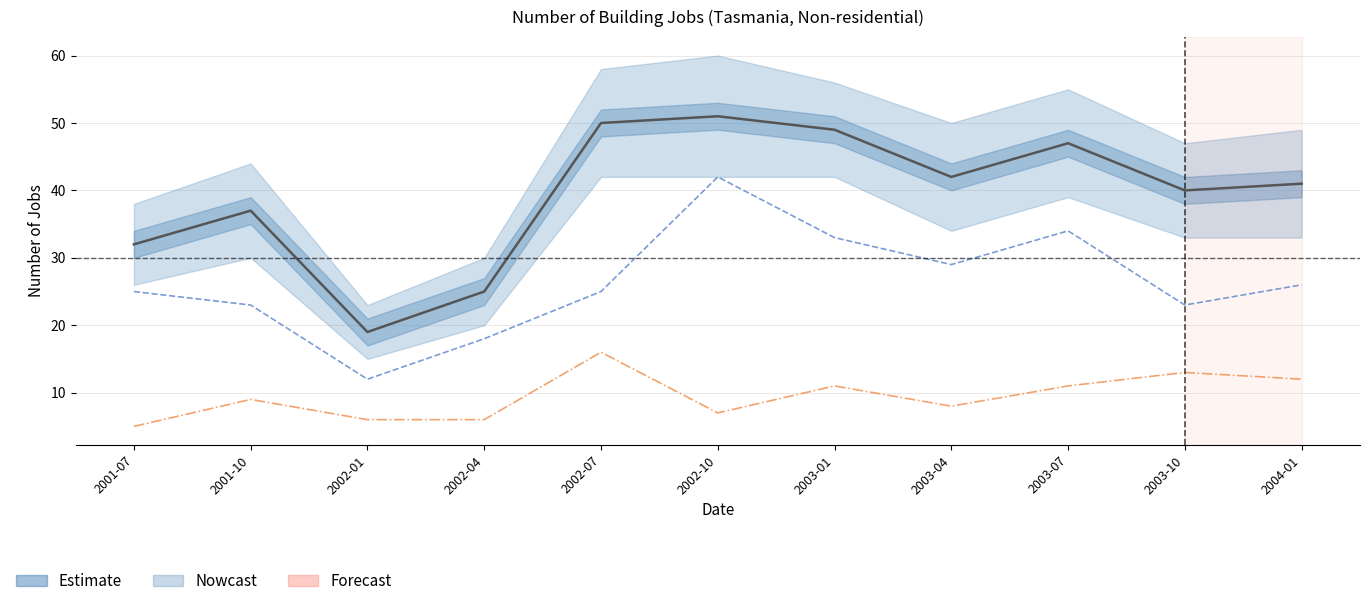

List the labels in order of Jobs $250k-$1m value, smallest first.

2001-07, 2002-01, 2002-04, 2002-10, 2003-04, 2001-10, 2003-01, 2003-07, 2004-01, 2003-10, 2002-07